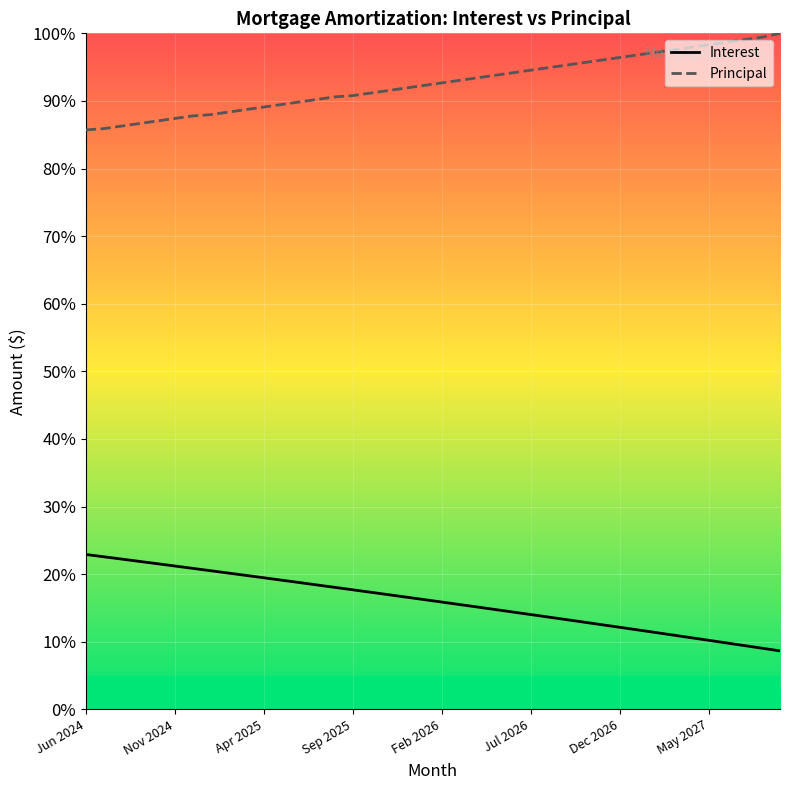

What is the sum of the Principal values at 33 and 21?

190.6